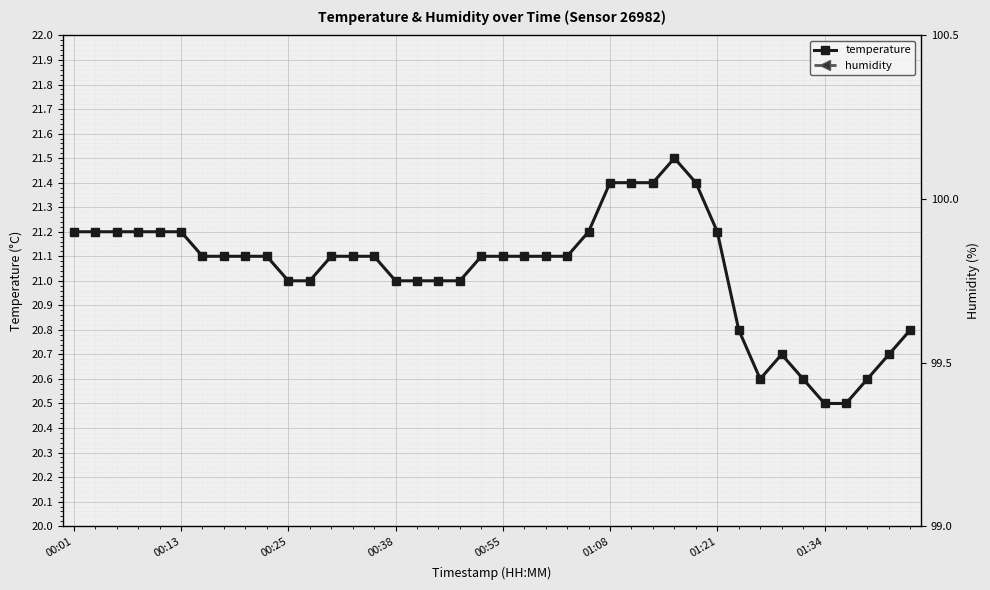

What is the average value of the humidity series?

29.0